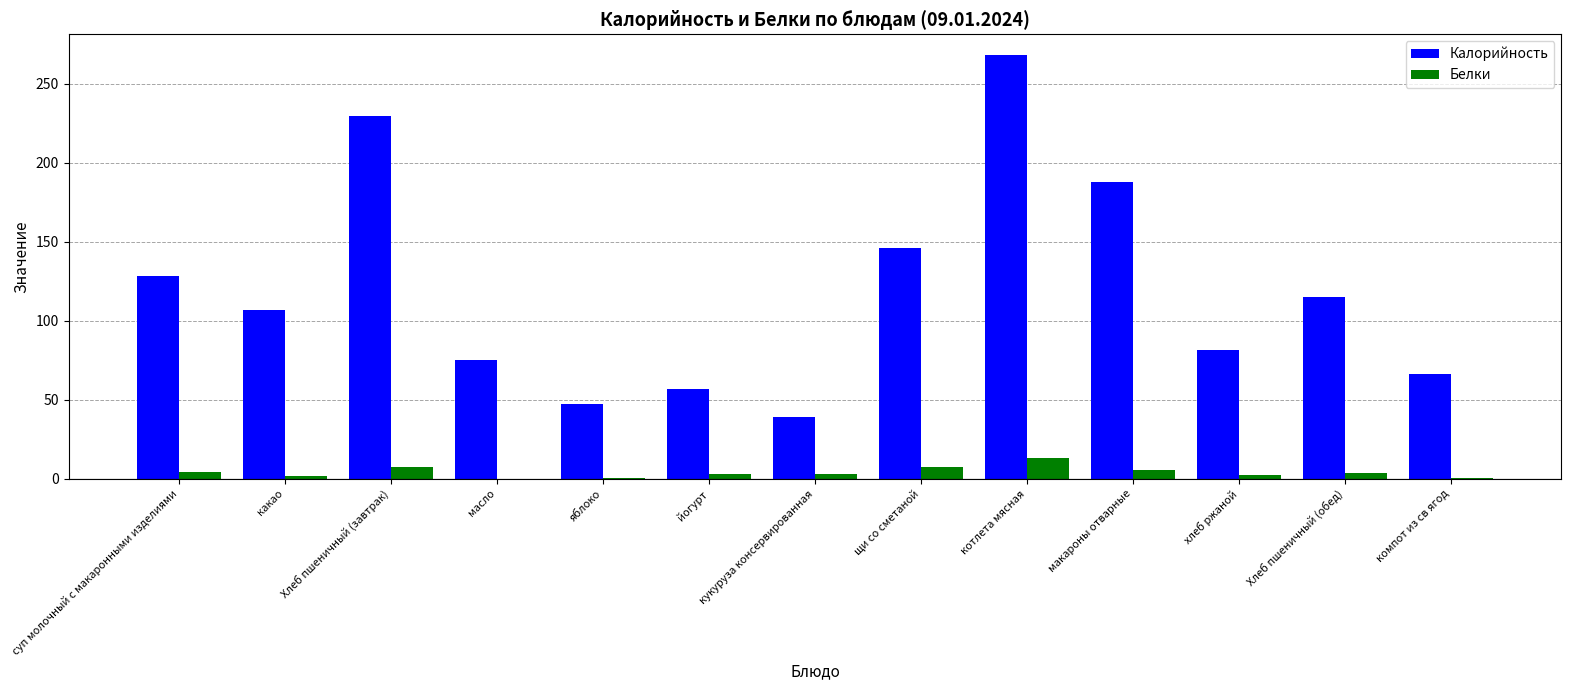

What is the greatest value displayed?

267.8